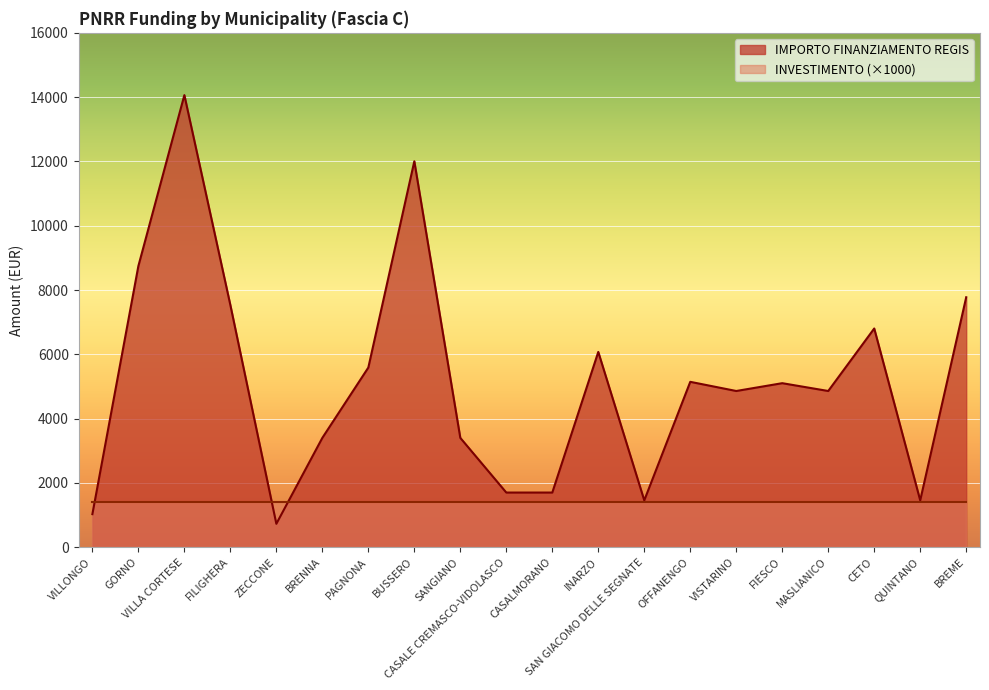

True or false: there are more than 2 points higher than both neighbors.

True